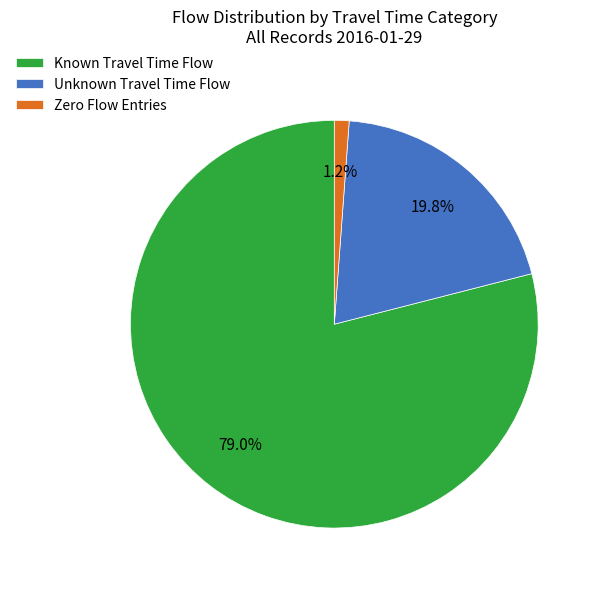

Which category accounts for the majority?

Known Travel Time Flow